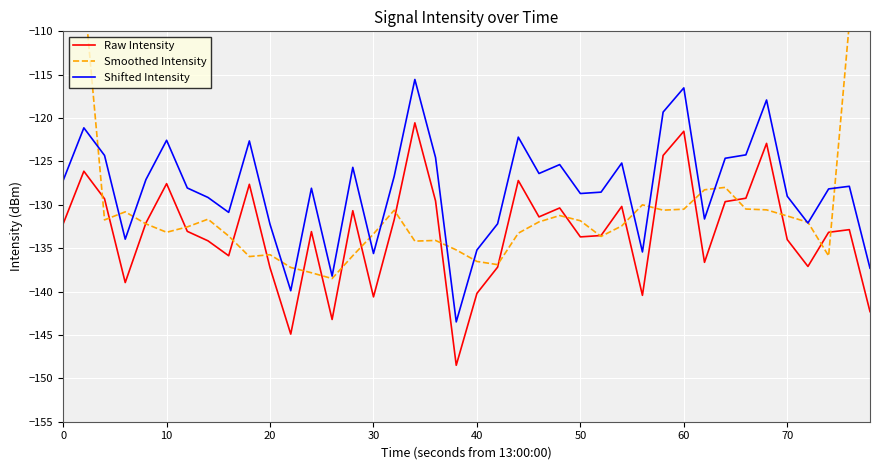

True or false: Raw Intensity and Smoothed Intensity cross at least once.

True